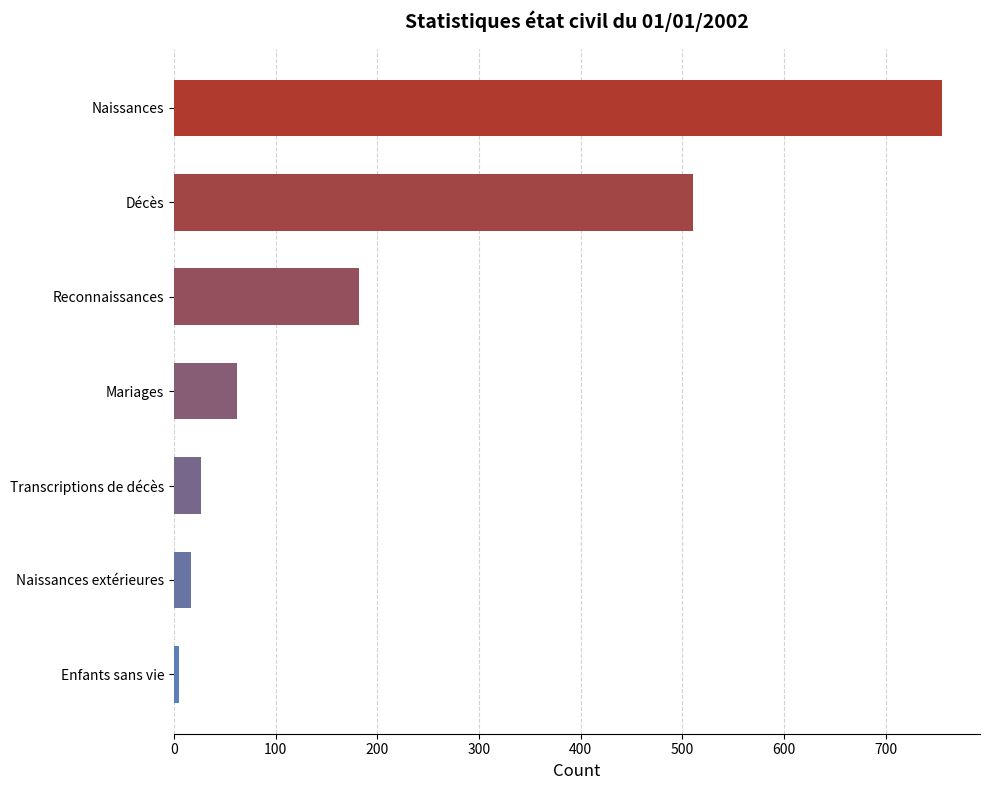

Does the chart contain stacked bars?

No